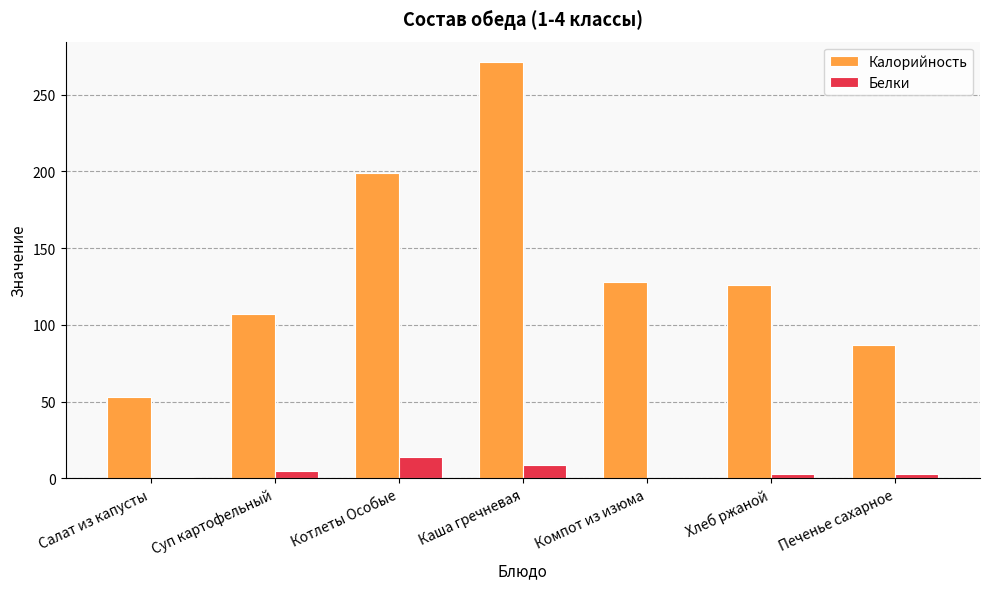

Which series changed the most between Салат из капусты and Каша гречневая?

Калорийность